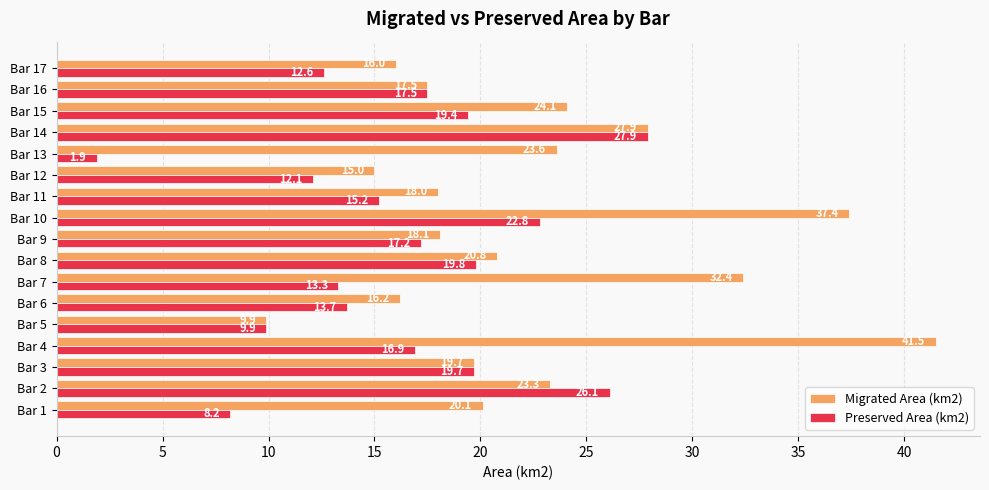

Where is Migrated Area (km2) nearest to the value 25?

Bar 15